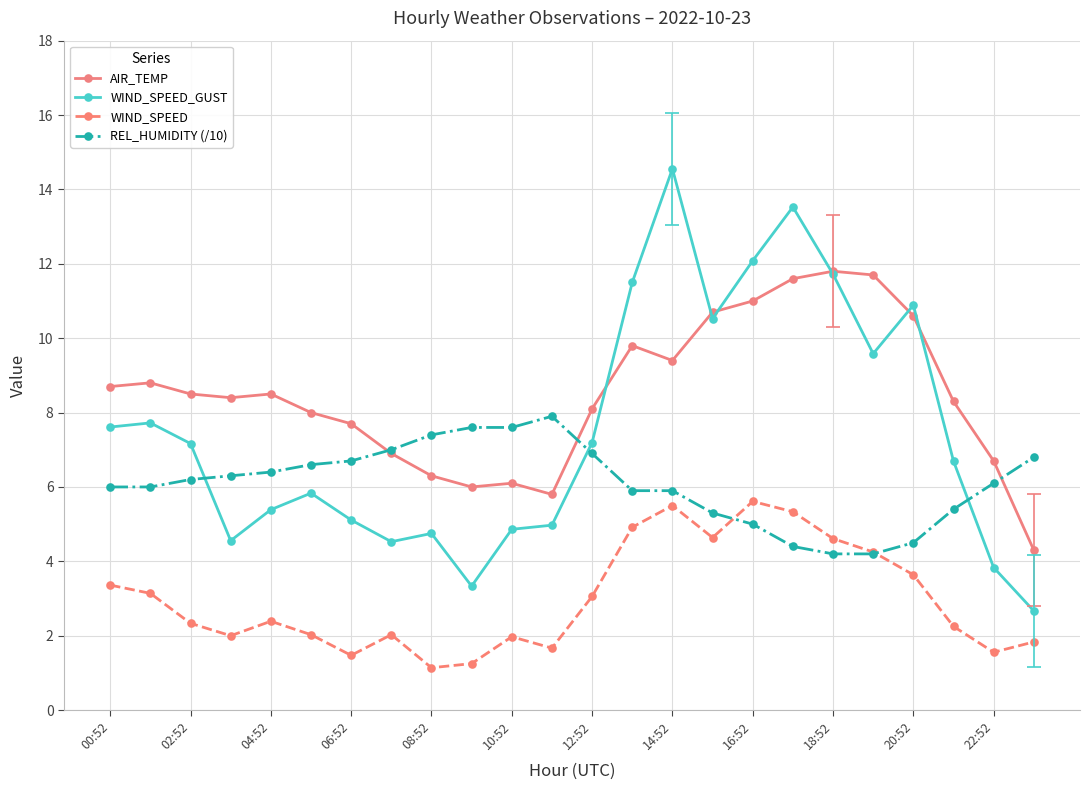

Which series has the largest range (max minus min)?

WIND_SPEED_GUST